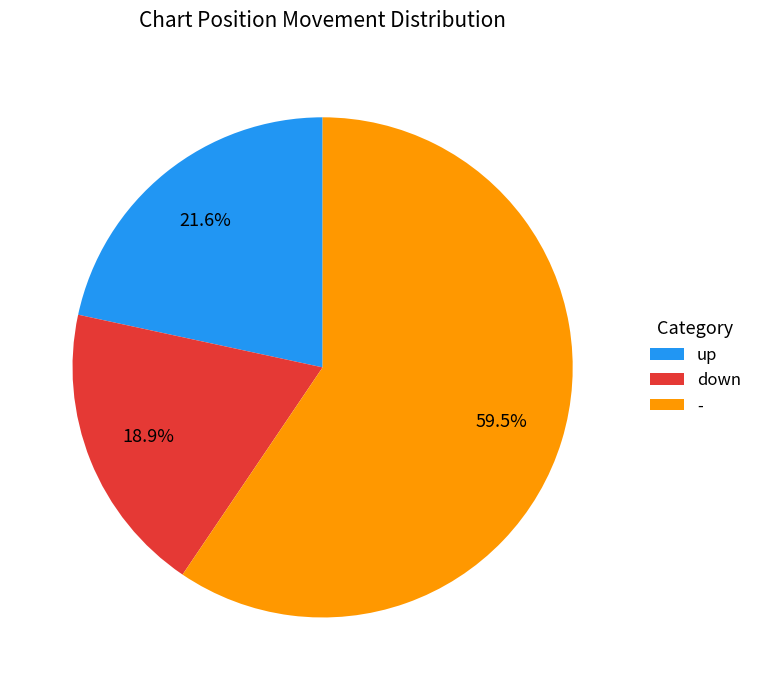

To the nearest percent, what is the combined percentage of - and up?

81%